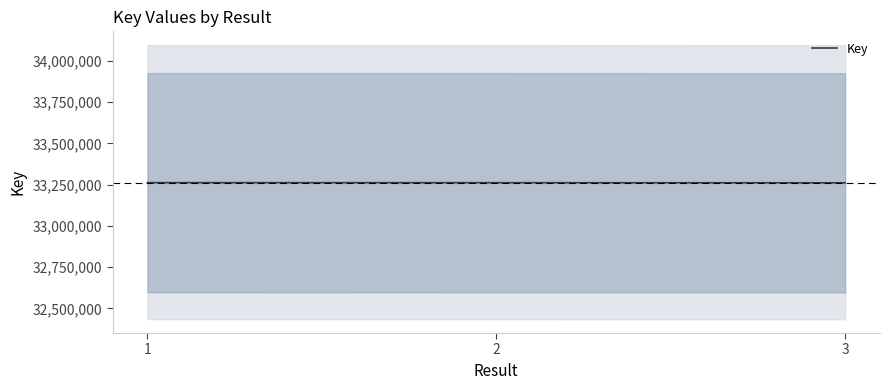

True or false: the data shows 46198613 at 1.

False